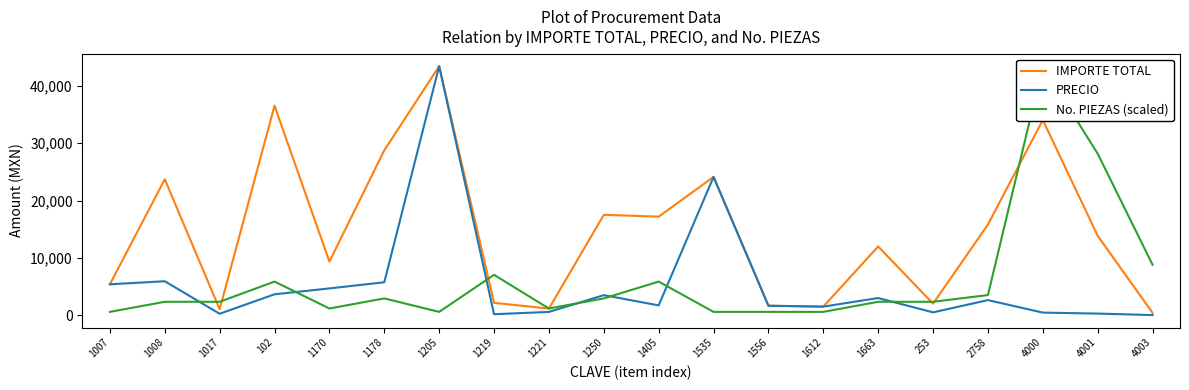

Is it true that No. PIEZAS (scaled) equals 245.4 at 1205?

False